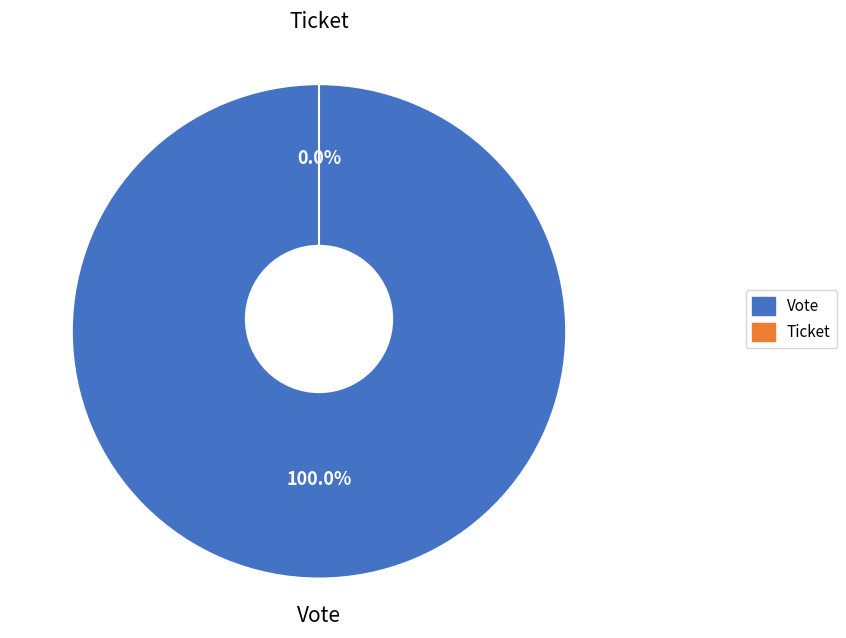

Count the number of slices in the pie.

2